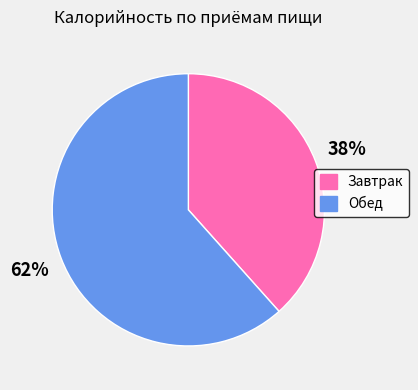

How many slices are in this pie chart?

2